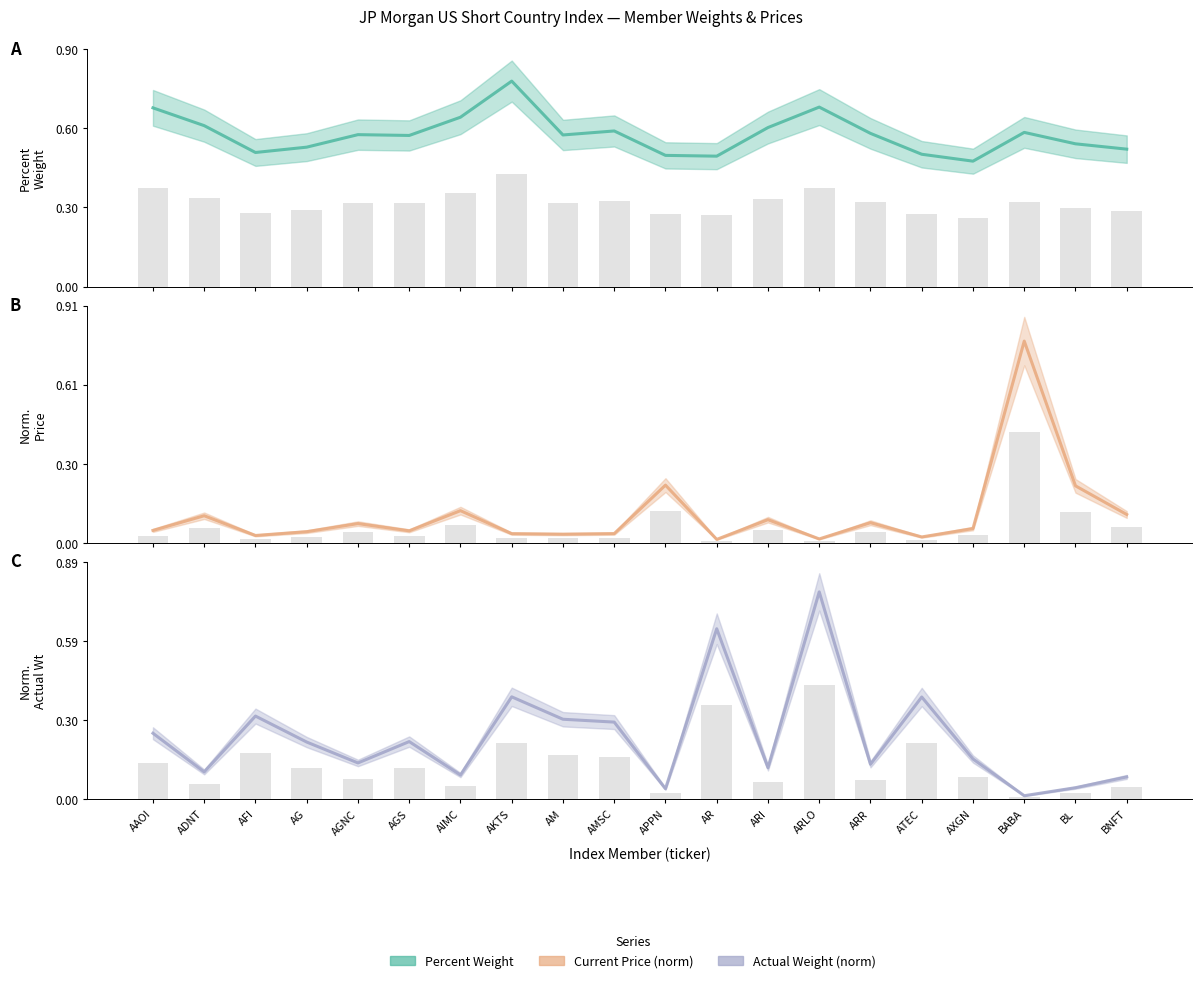

True or false: Current Price (norm) has a value of 0.4 at BABA.

False